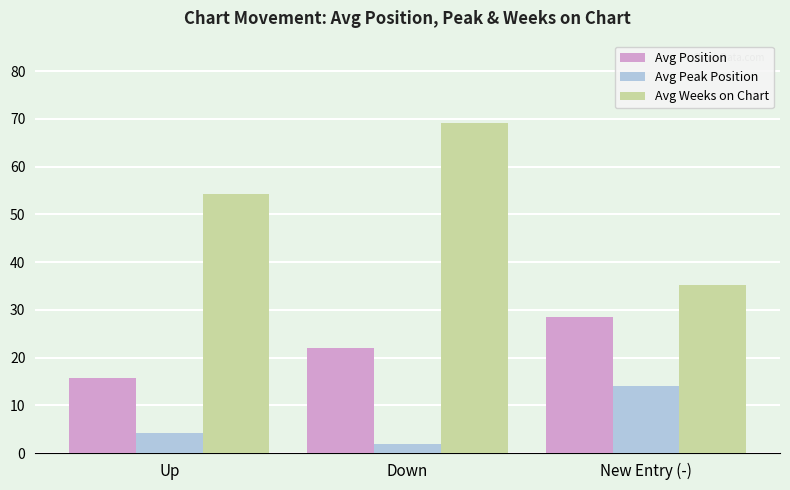

What are all the series names shown in the legend?

Avg Position, Avg Peak Position, Avg Weeks on Chart